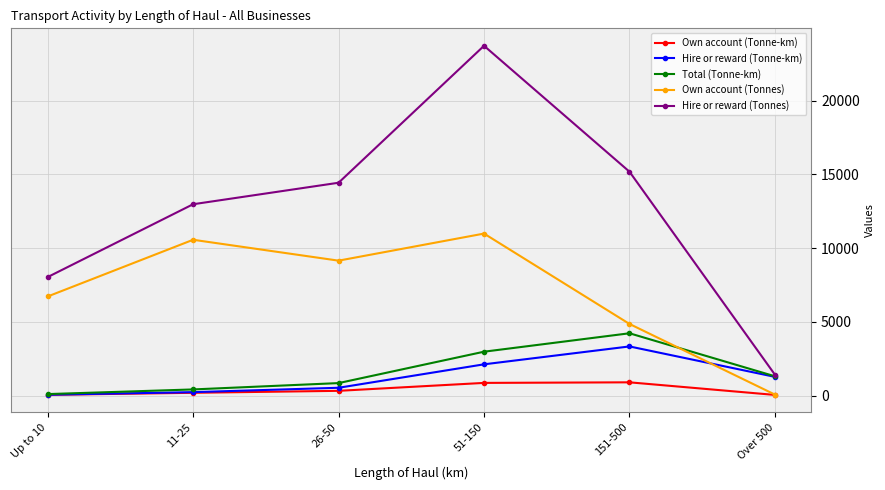

Which series changed the most between Up to 10 and 26-50?

Hire or reward (Tonnes)